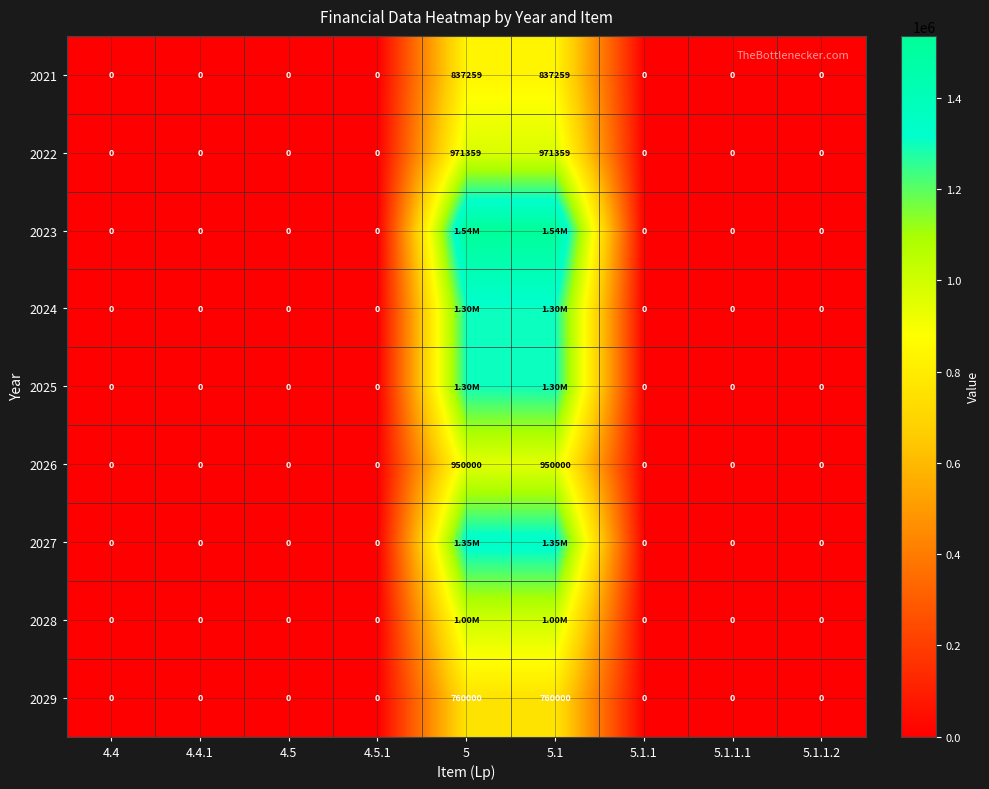

What is the average value of the 2022 series?

215858